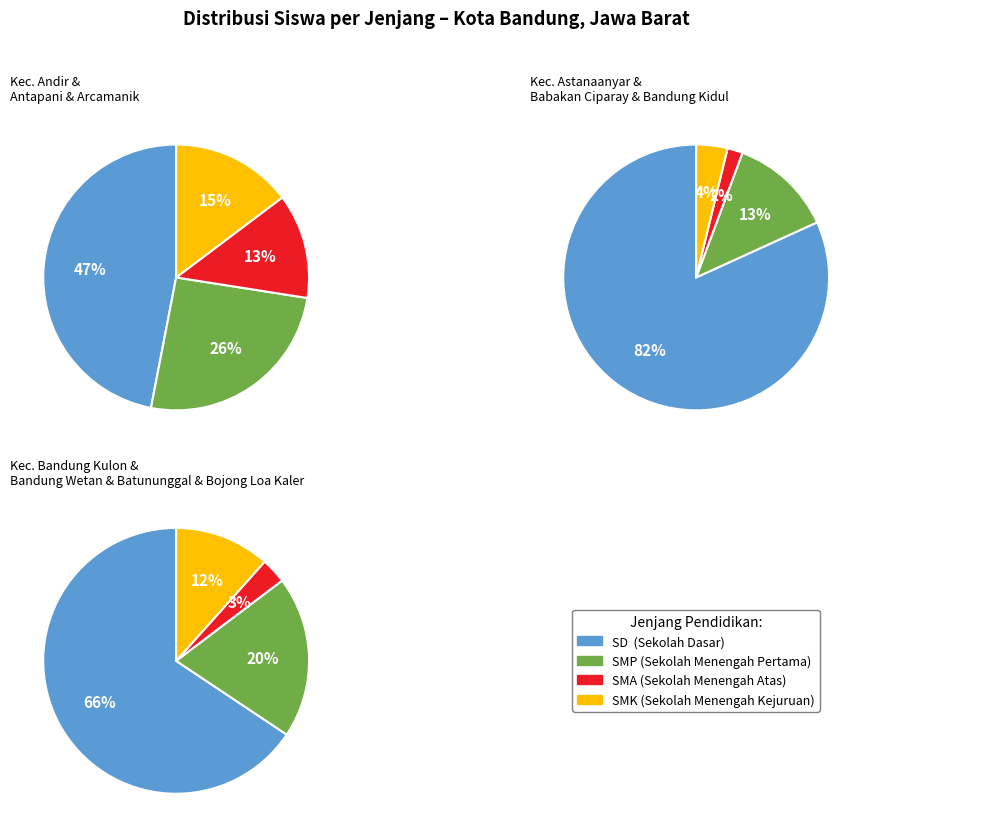

Is there any slice that represents more than half of the pie?

No